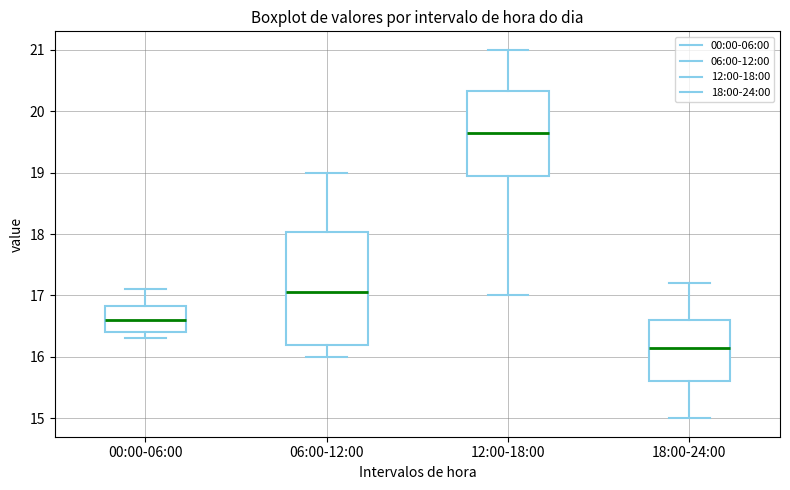

Which box is the tallest, from its lower edge to its upper edge?

06:00-12:00